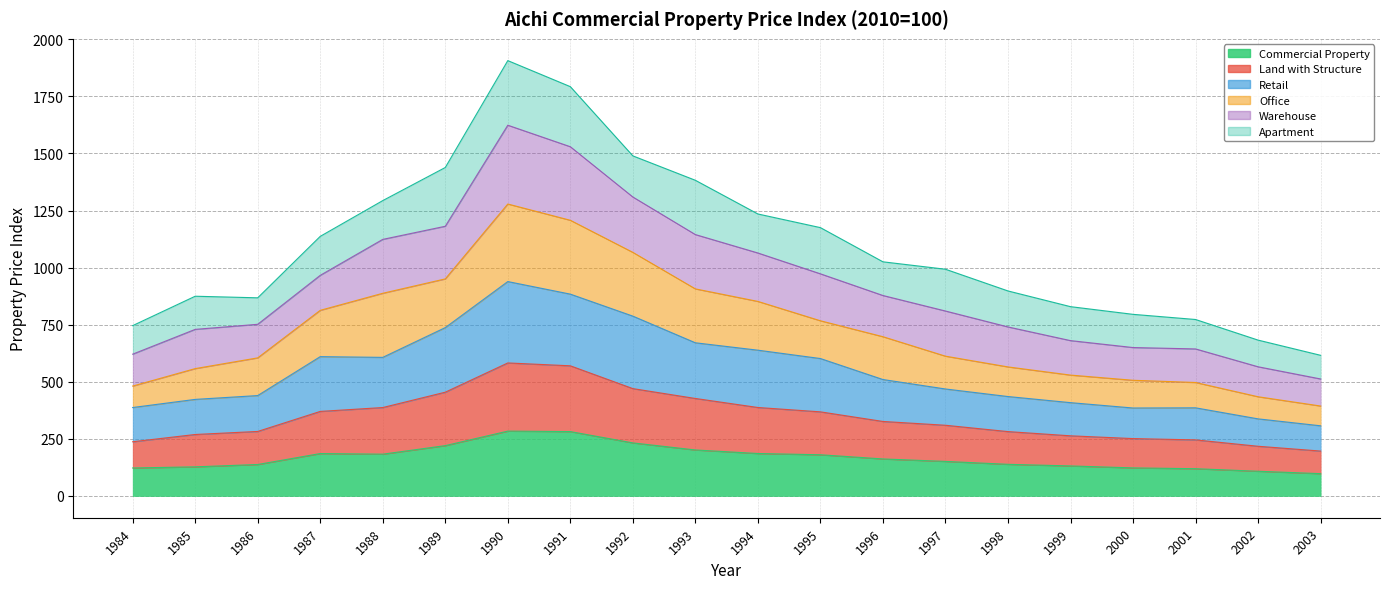

At which category is the sum across all series the highest?

1990